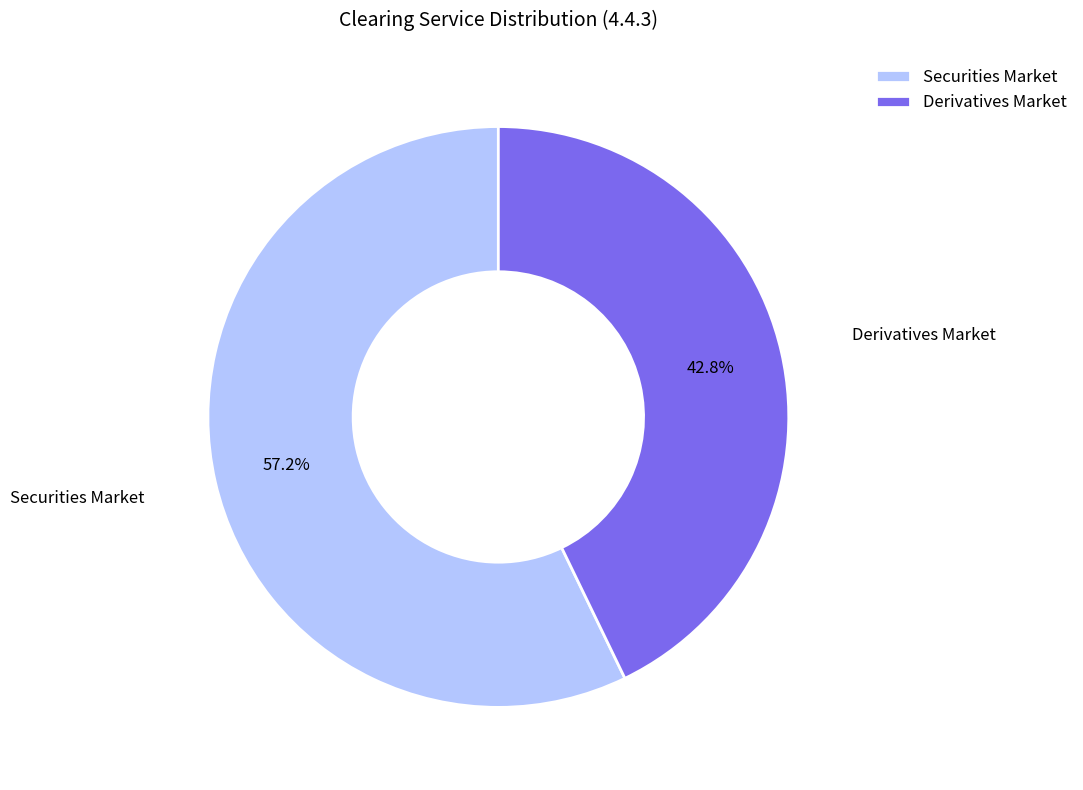

True or false: Securities Market accounts for 57% of the total.

True